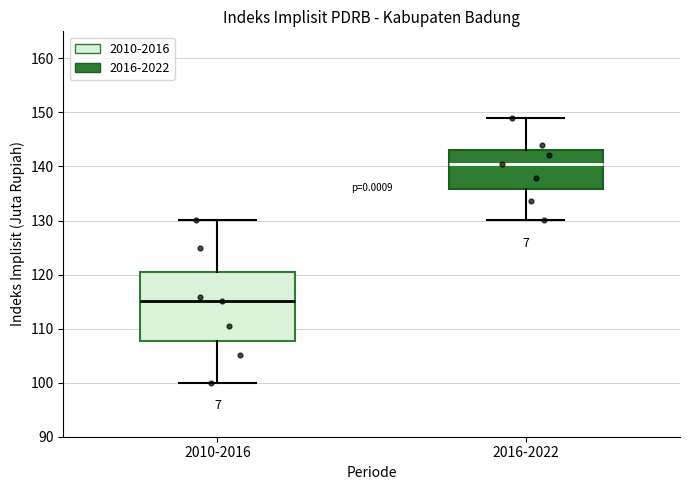

Which box is the tallest, from its lower edge to its upper edge?

2010-2016